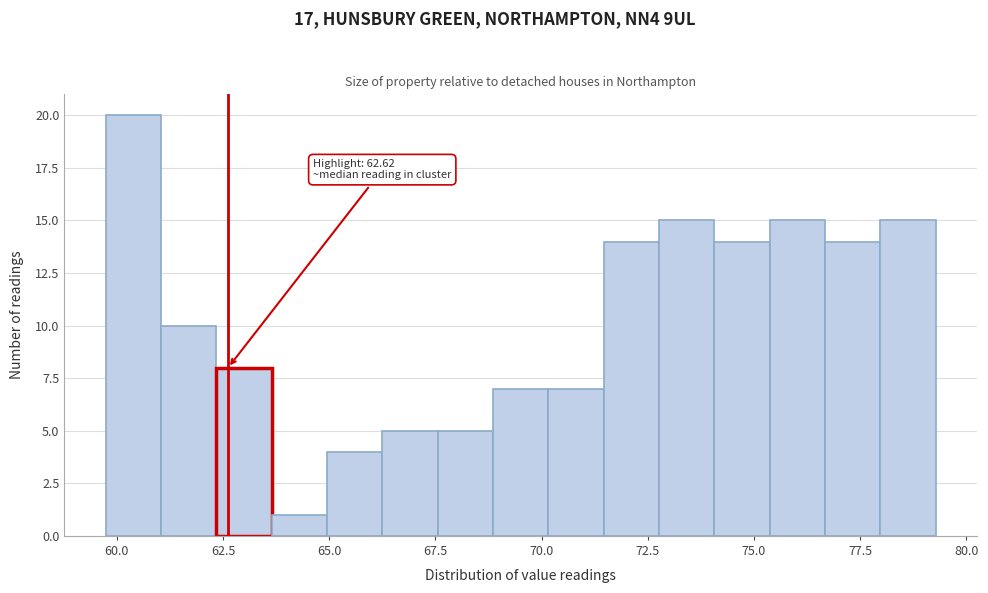

Around what value on the x-axis is the tallest bar? Give the approximate position of its centre, as read against the axis.

60.5